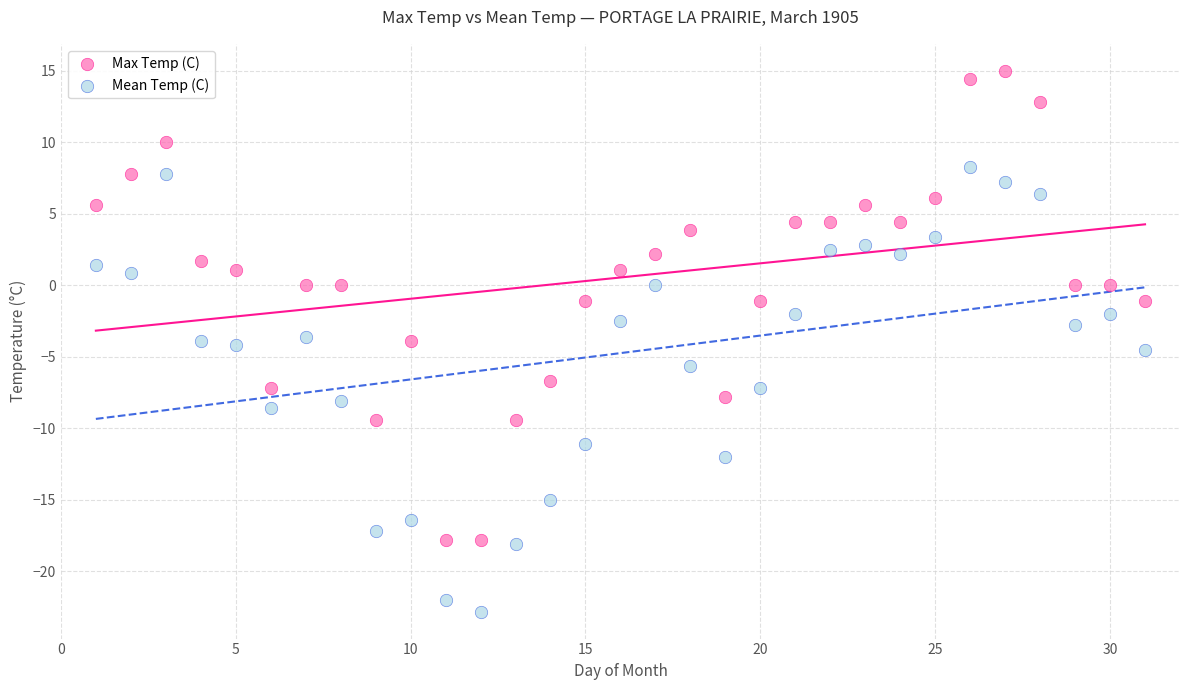

Across all data points, what is the range of X values (max minus min)?

30.0